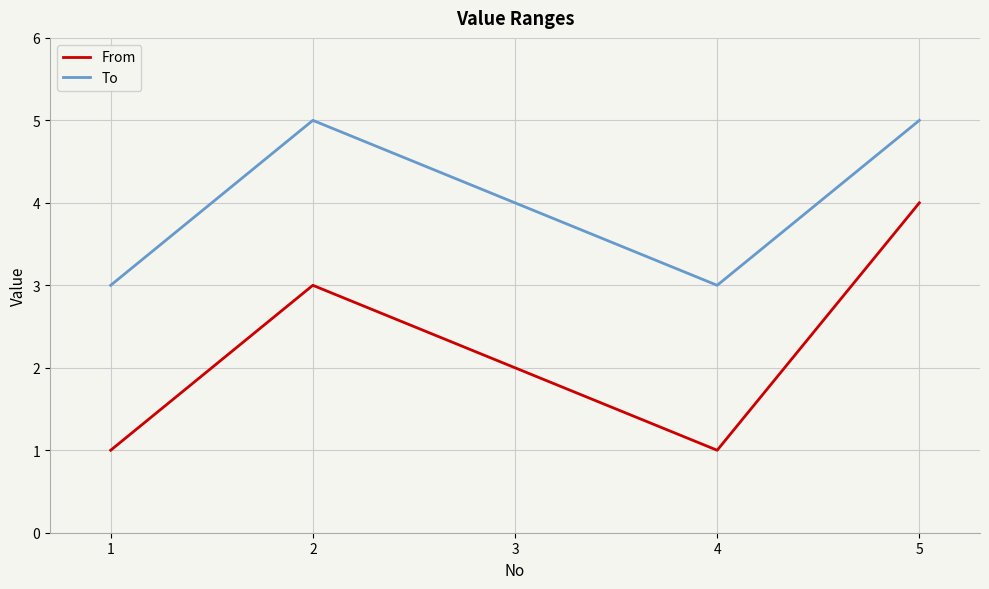

What is the maximum value shown in the chart?

5